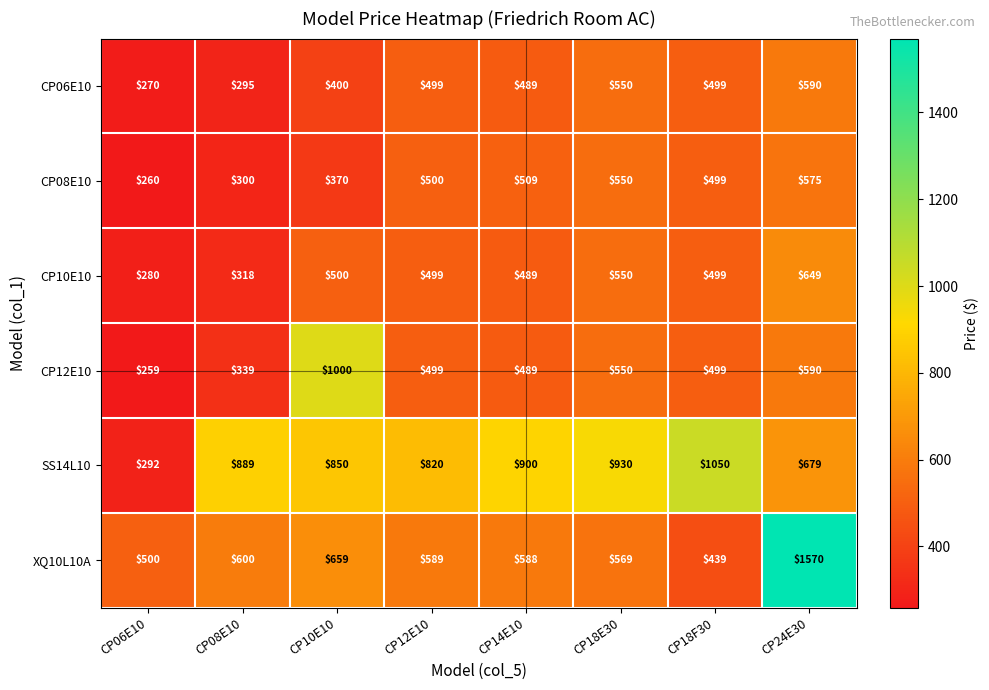

List the series in order of their peak value, lowest first.

CP08E10, CP06E10, CP10E10, CP12E10, SS14L10, XQ10L10A